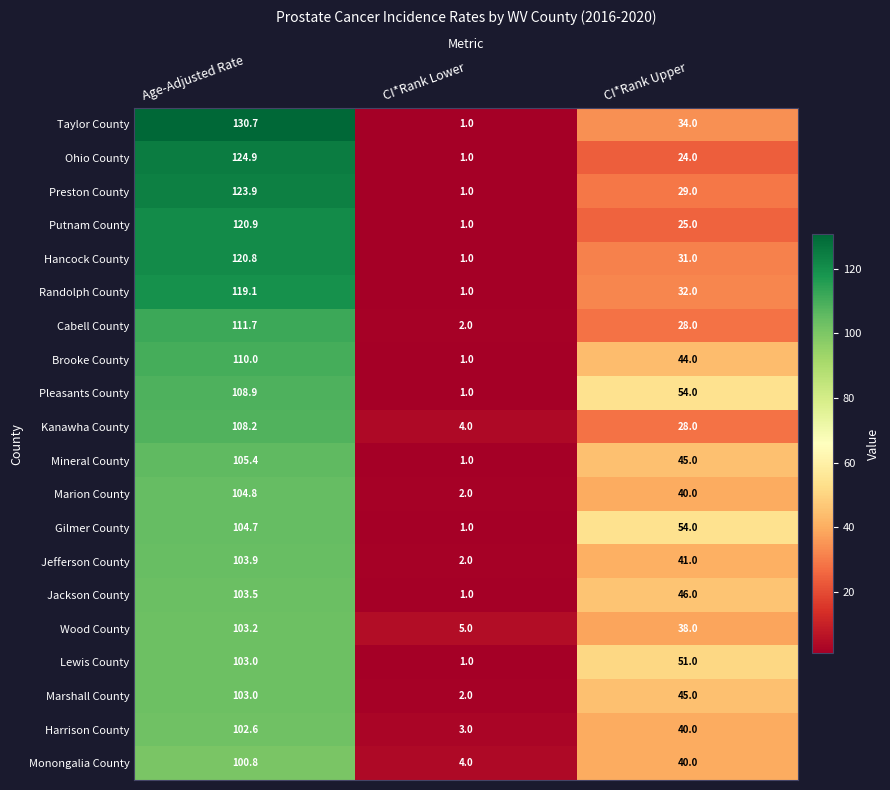

What is the difference between the second highest and minimum values in the Monongalia County series?

36.0